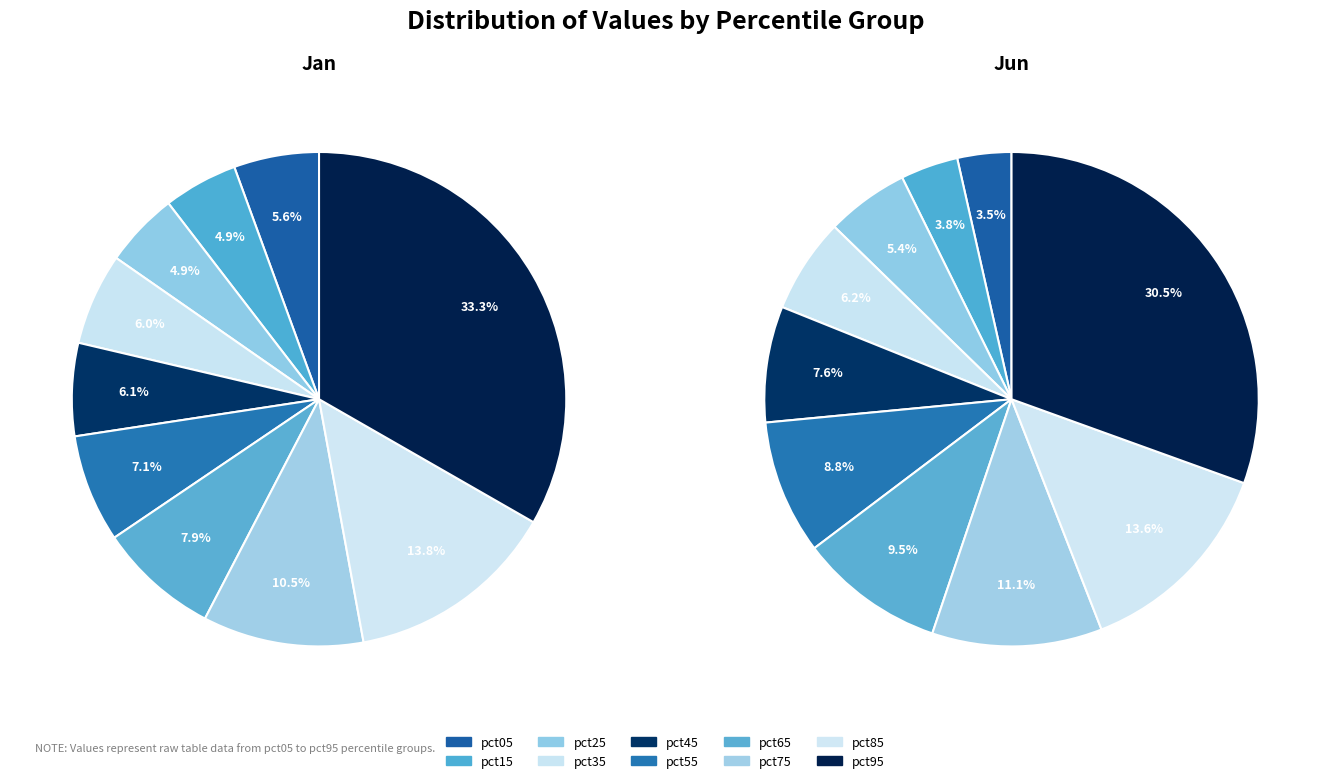

What percentage is the pct55 slice, to the nearest percent?

9%